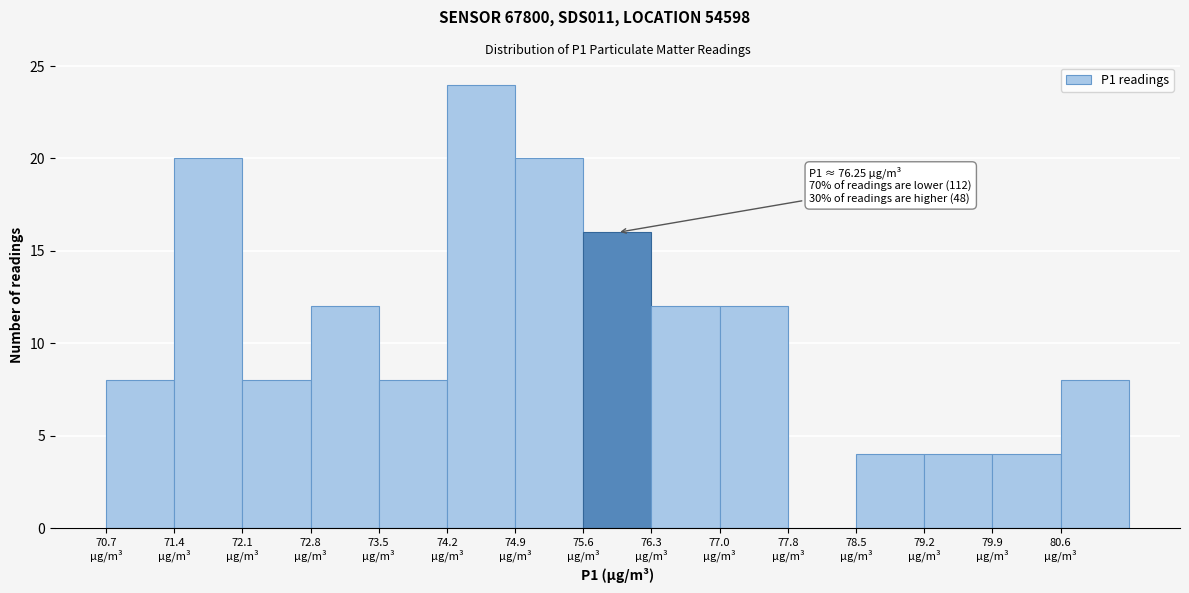

Over which range of the x-axis is the bar tallest?

74.20 to 74.91